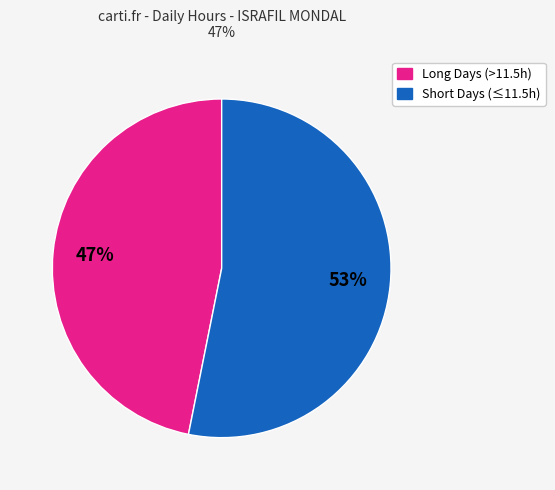

To the nearest percent, what is the difference between the largest and smallest slice percentages?

6%